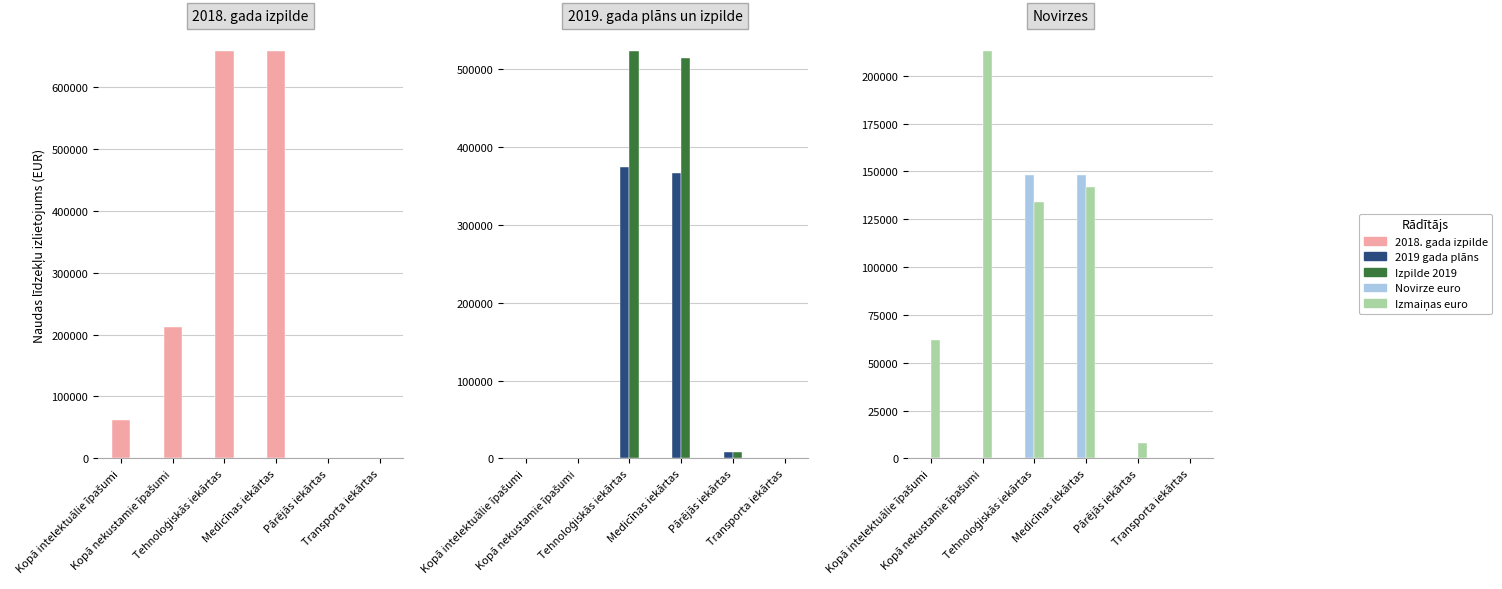

Between Medicīnas iekārtas and Tehnoloģiskās iekārtas, which is larger?

Medicīnas iekārtas